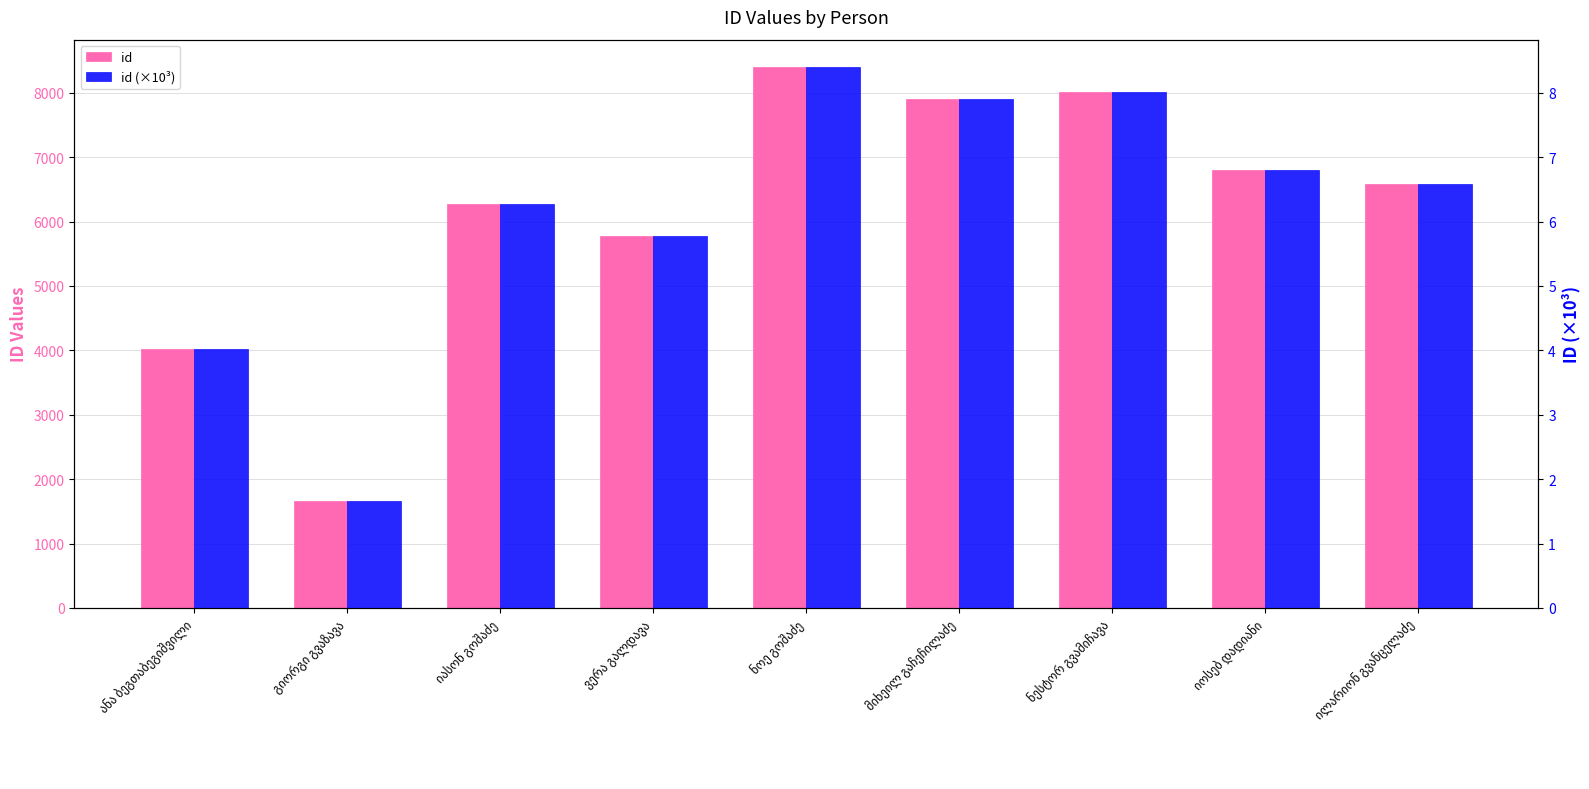

Which series has the largest total across all categories?

id